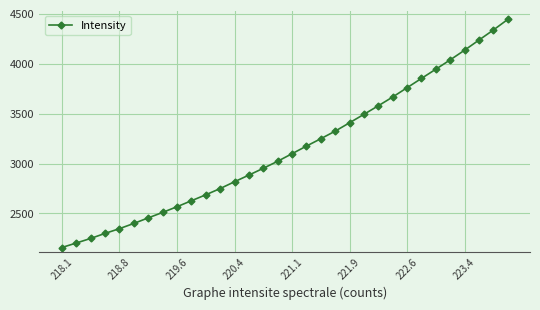

Count the number of values greater than 3099.

16